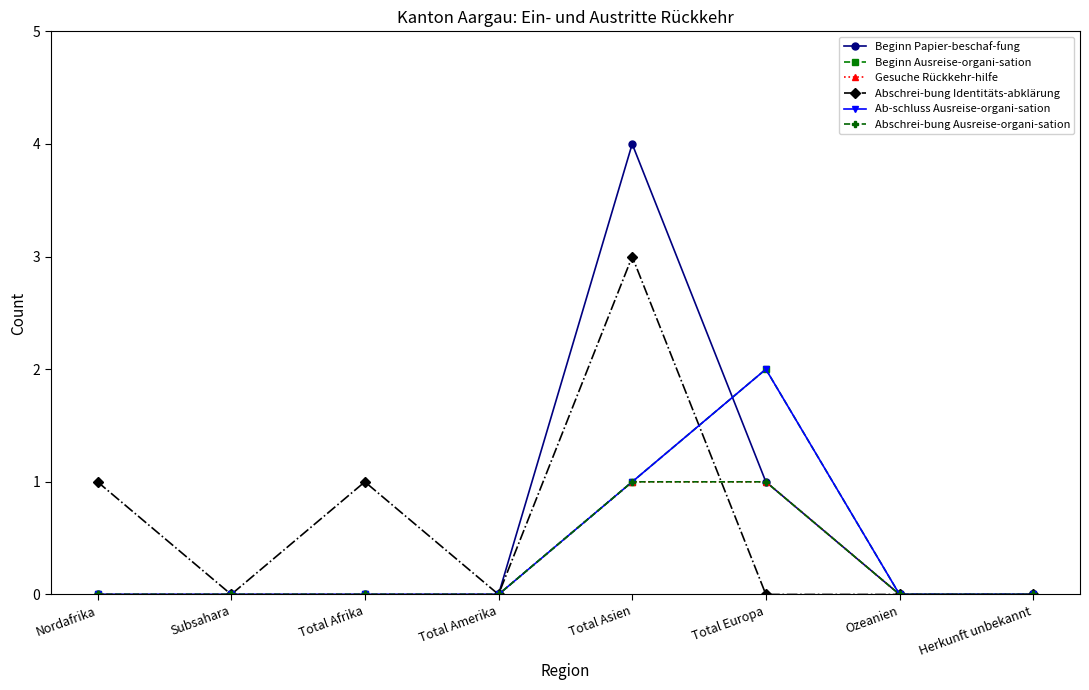

Is this an area chart (filled region under the line)?

No